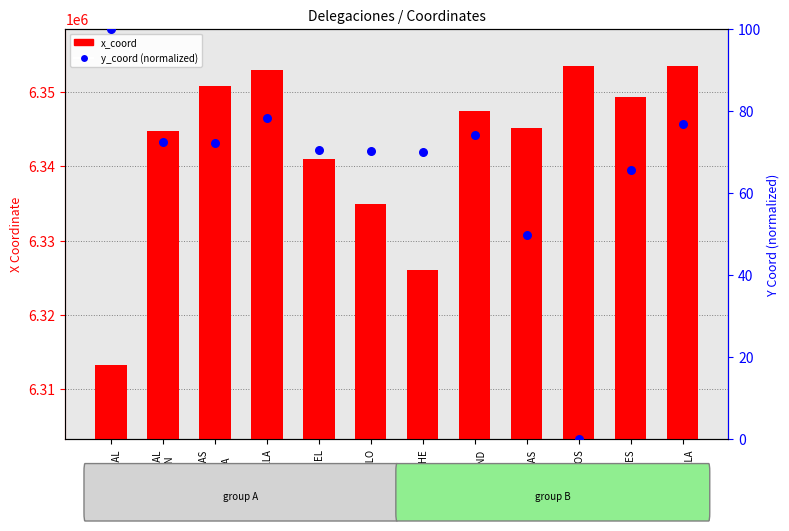

Which series reaches the minimum Y coordinate?

y_coord